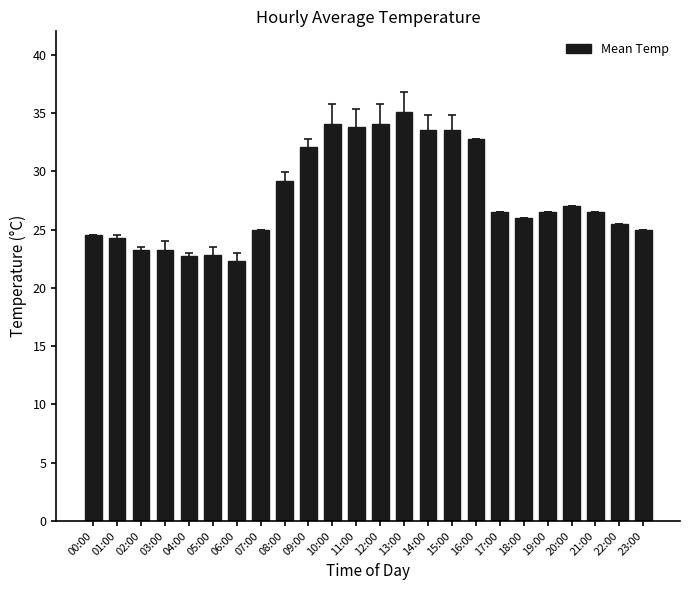

How many distinct data groups are displayed?

1